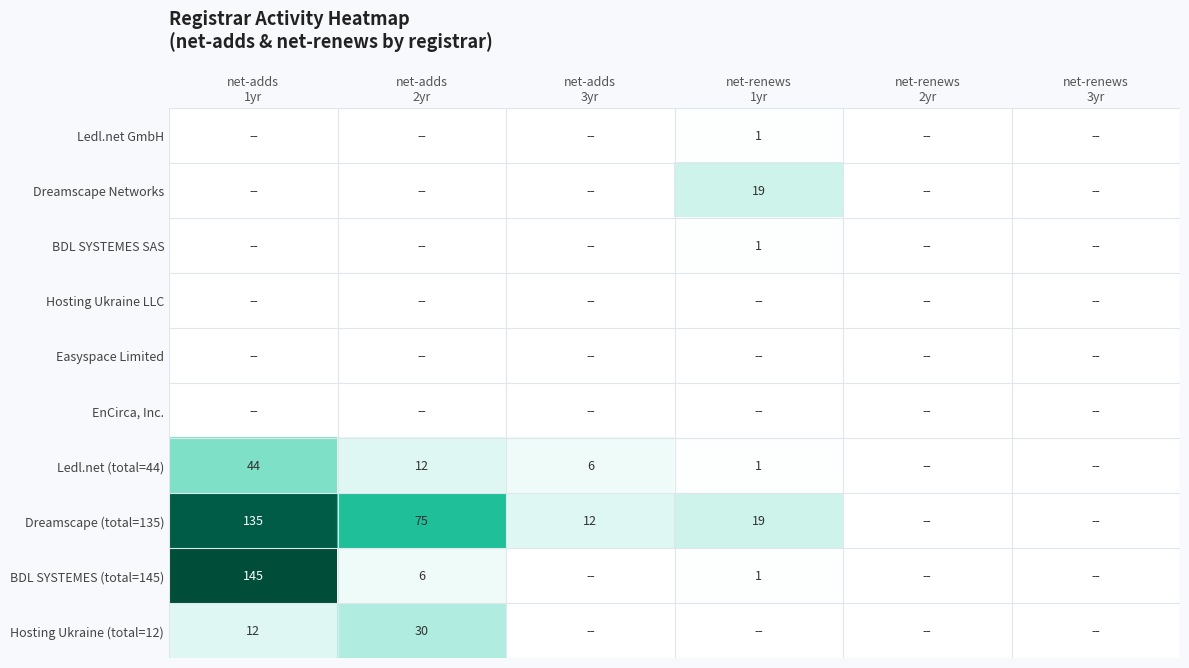

At which category is the sum across all series the highest?

net-adds
1yr